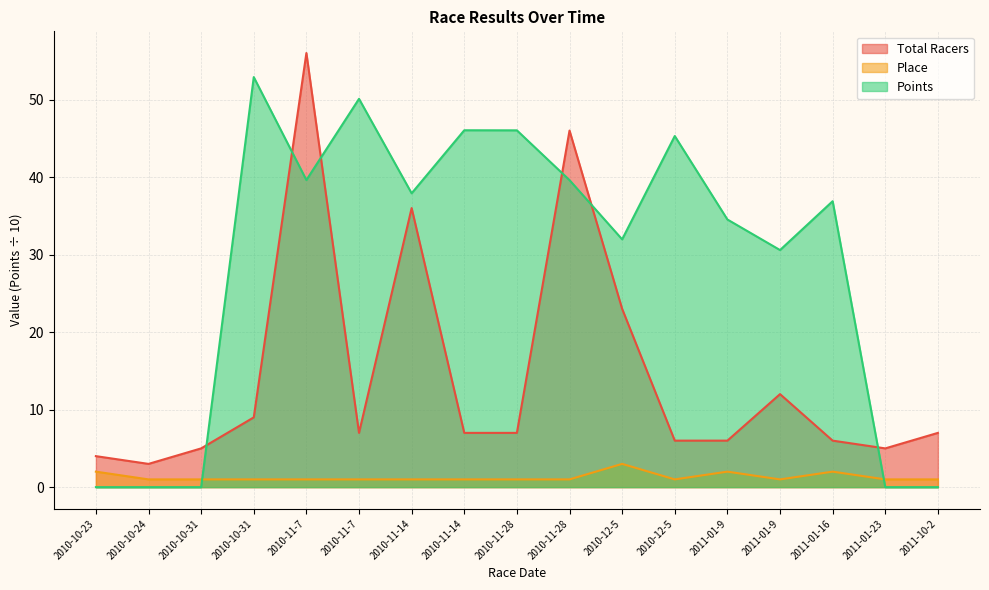

At 2011-01-23, list the series in order from smallest to largest.

Points, Place, Total Racers